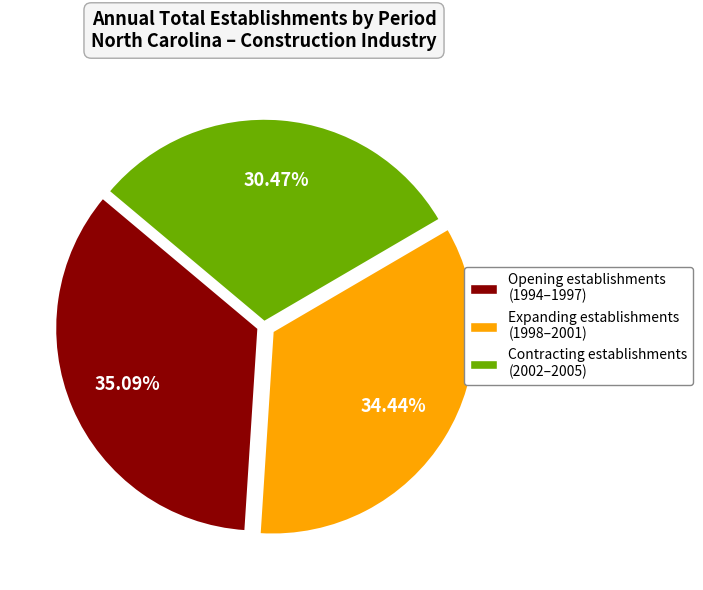

Does Contracting establishments (2002–2005) represent more than half of the total?

No